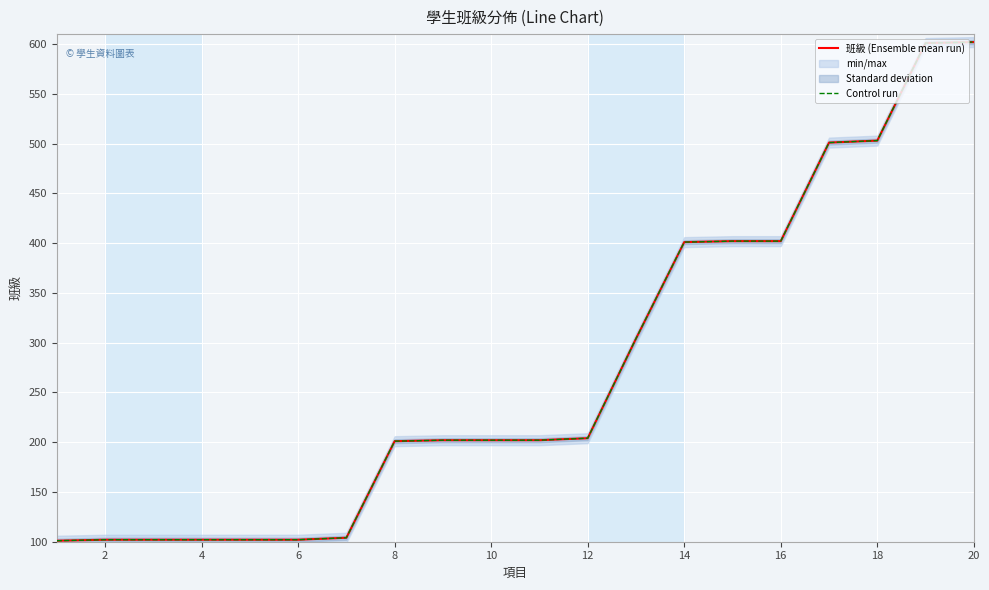

What is the sum of all 班級 (Ensemble mean run) values?

5442